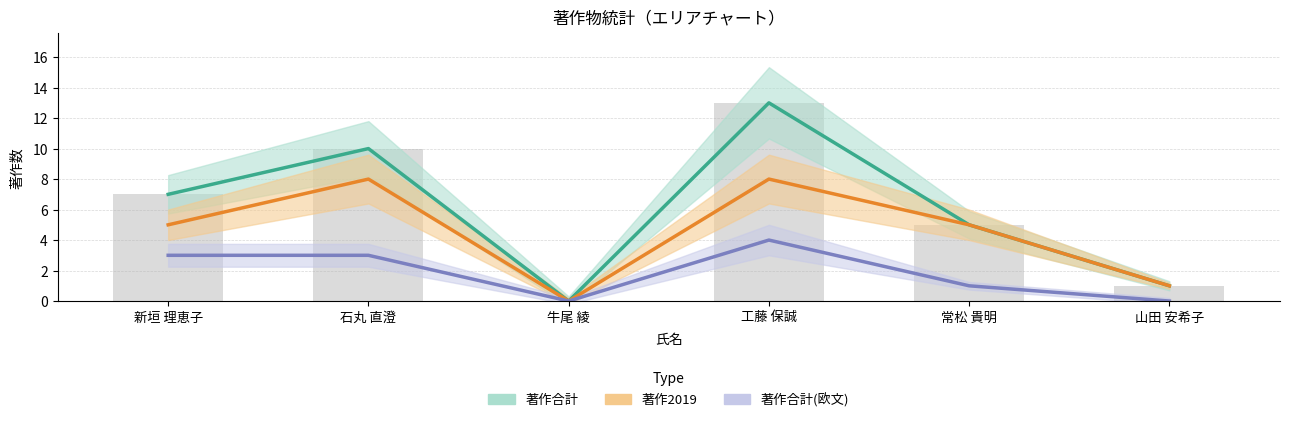

Rank the series by their maximum value, from highest to lowest.

著作合計, 著作2019, 著作合計(欧文)